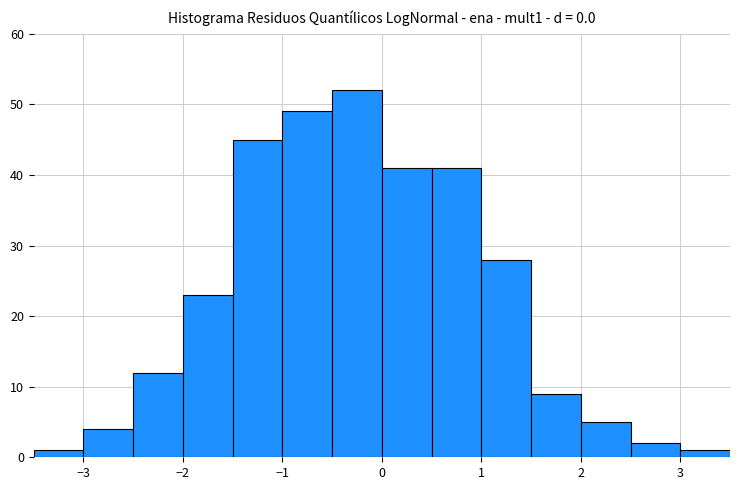

What is the height of the bar covering -3.0 to -2.5 on the x-axis? The values are not printed on the chart, so give them approximately, as read against the axis.

4